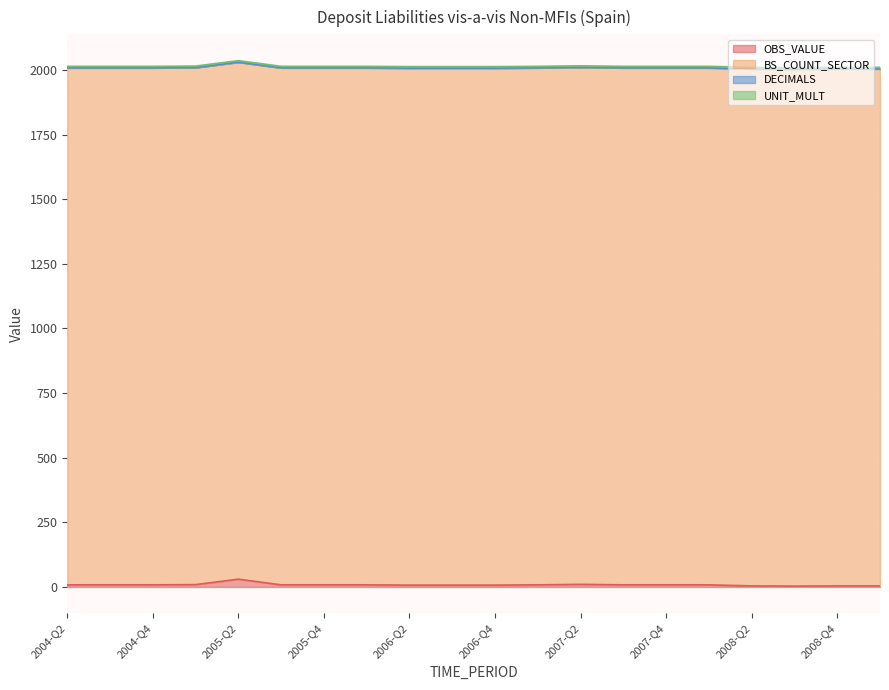

True or false: OBS_VALUE has more than 0 interior local peaks.

True